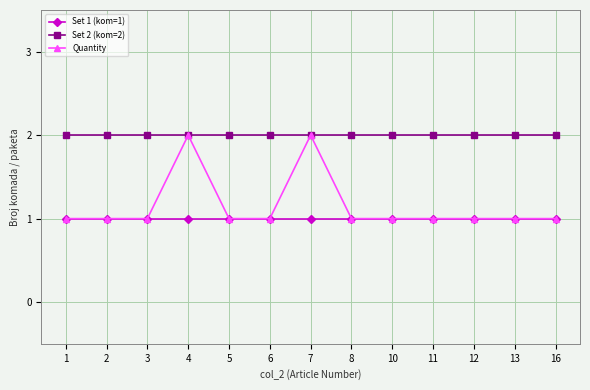

List the series in order of their overall mean, lowest first.

Set 1 (kom=1), Quantity, Set 2 (kom=2)